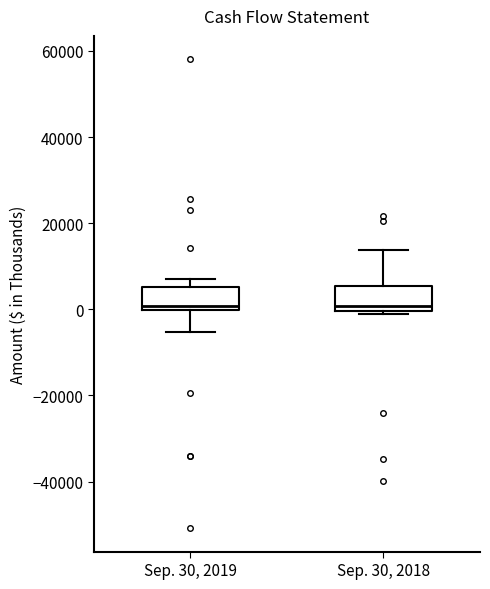

Where does the upper whisker of the box for Sep. 30, 2018 end on the y-axis? The values are not printed on the chart, so give them approximately, as read against the axis.

14000